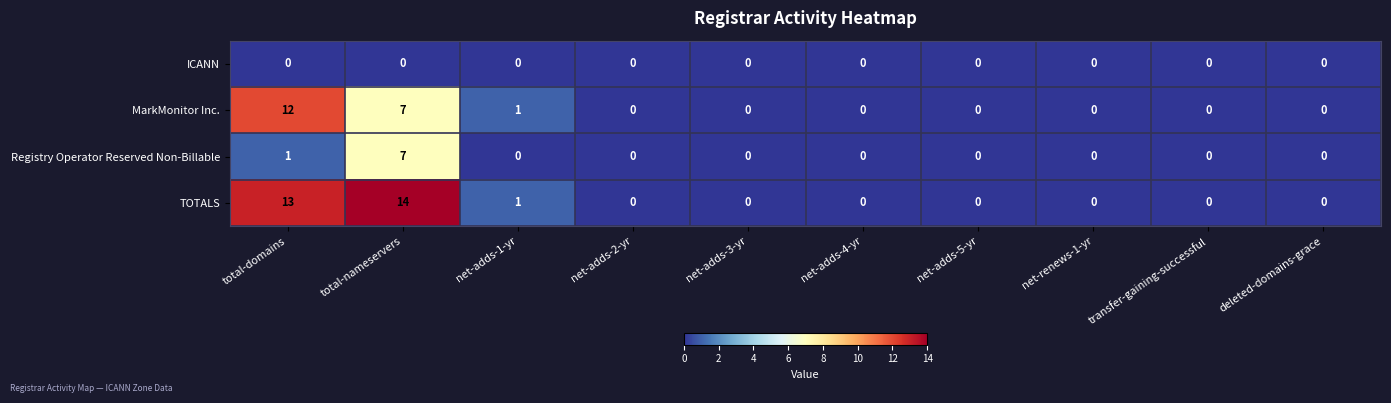

Which series has the widest spread of values?

TOTALS